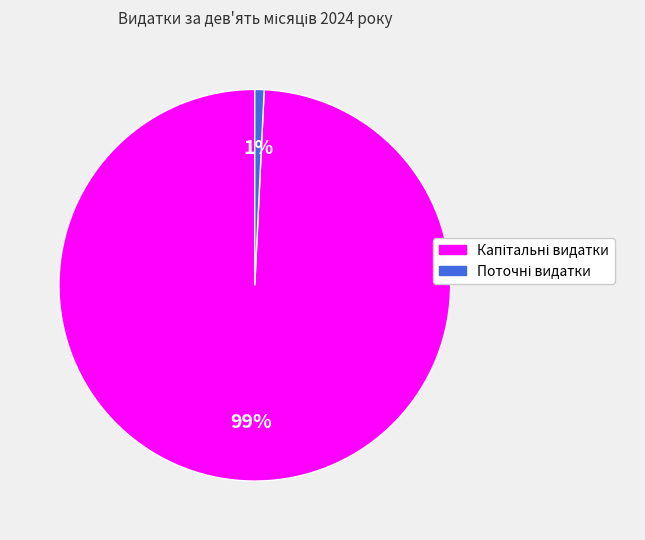

Is there a majority slice in this chart?

Yes